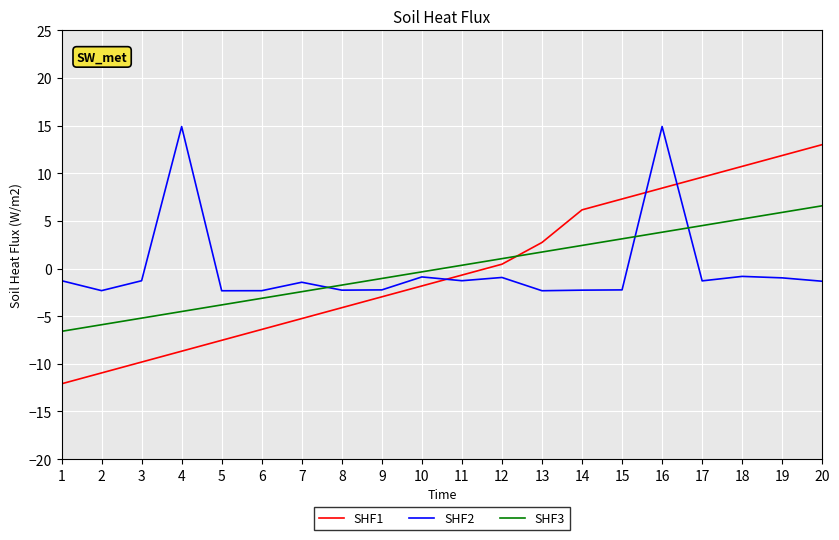

Which series ends up on top after the final intersection of SHF3 and SHF2?

SHF3